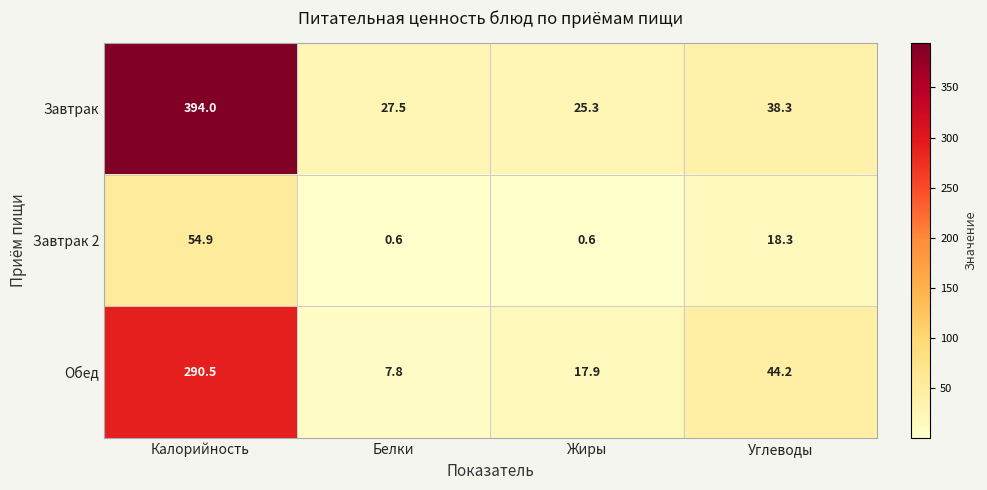

List the series in order of their overall mean, lowest first.

Завтрак 2, Обед, Завтрак